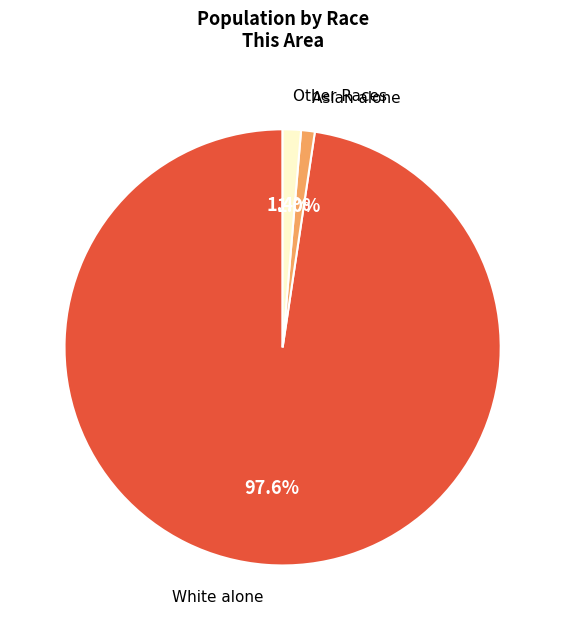

Combined, what portion of the pie is White alone and Other Races?

99.0%